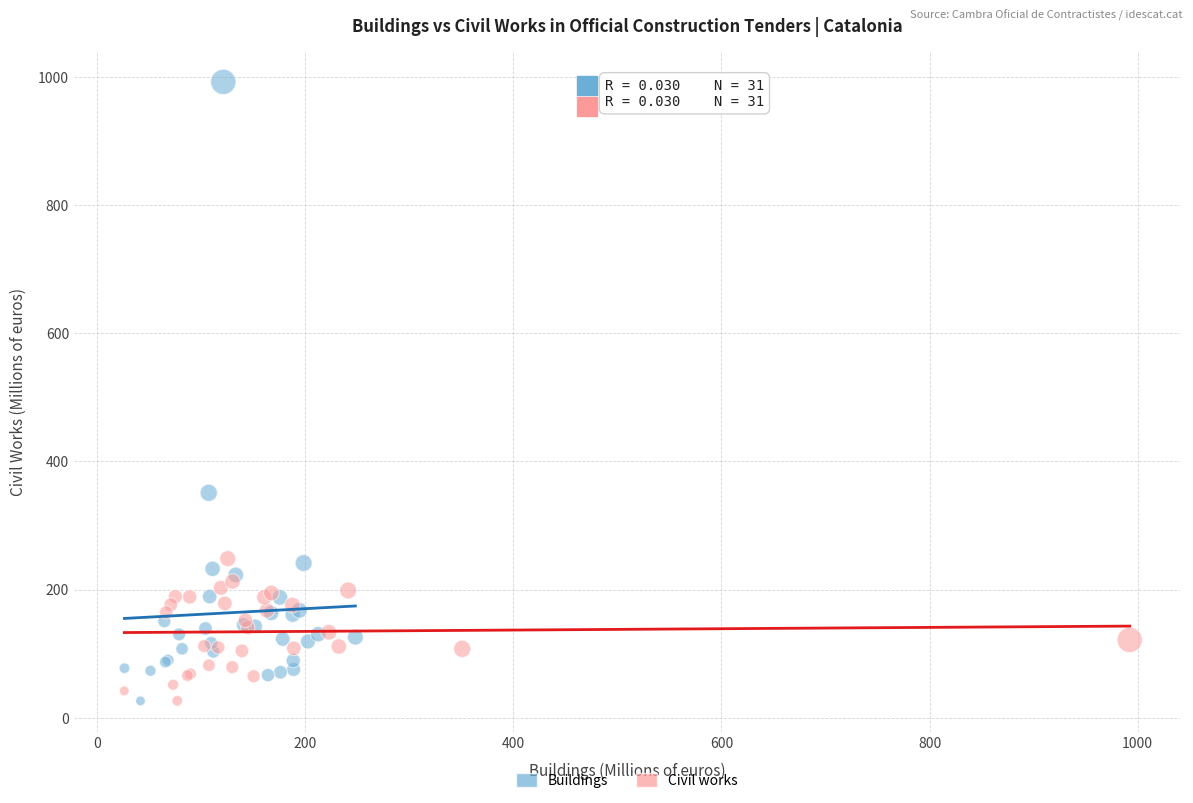

Which series contains the highest Y value?

Buildings